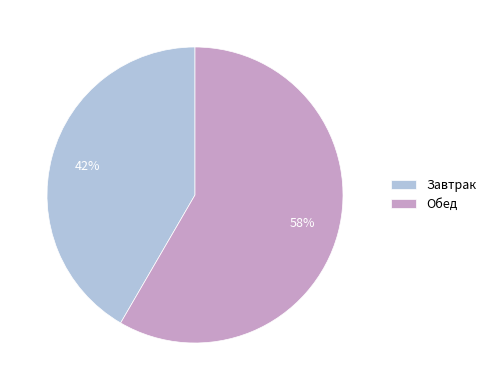

Is the sum of Обед and Завтрак greater than half?

Yes